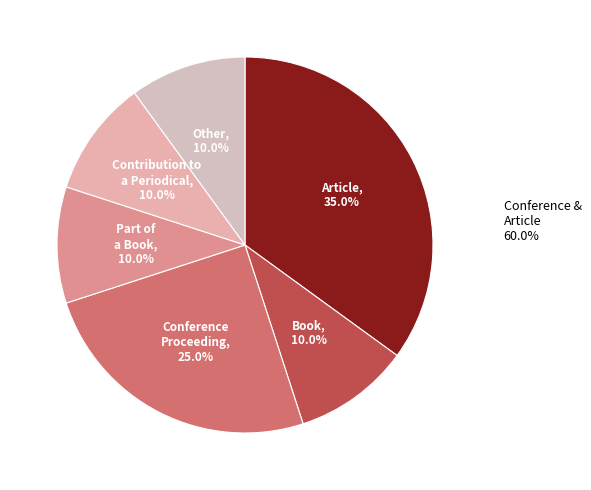

Does Part of a Book represent more than half of the total?

No